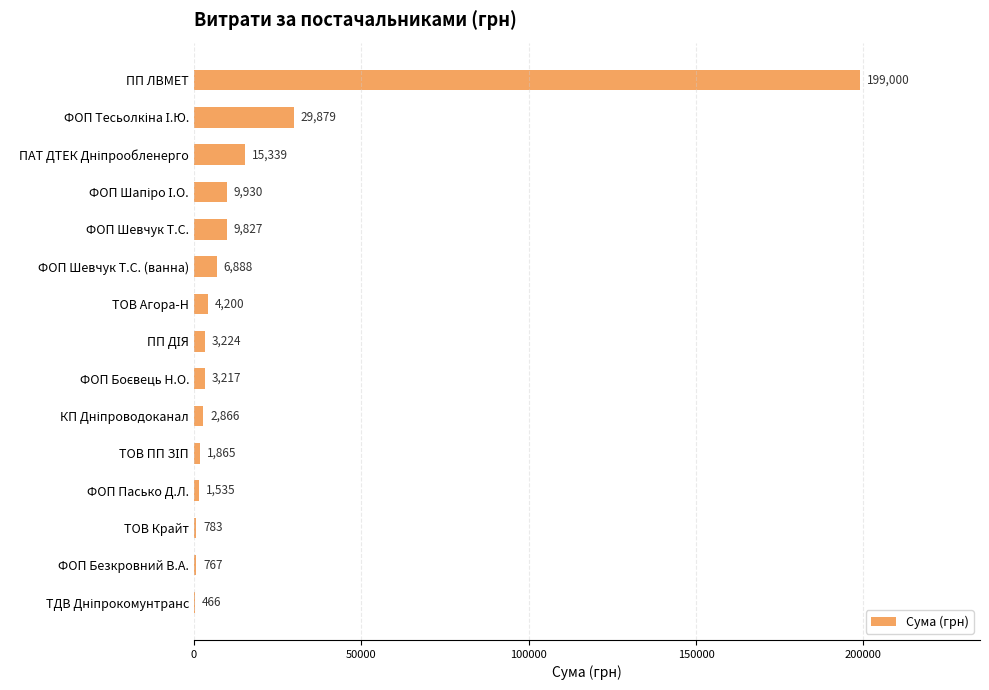

Read the value at ТОВ Агора-Н.

4200.0